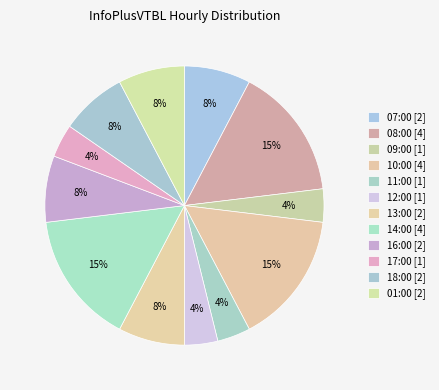

What percentage is the 01:00 slice, to the nearest percent?

8%